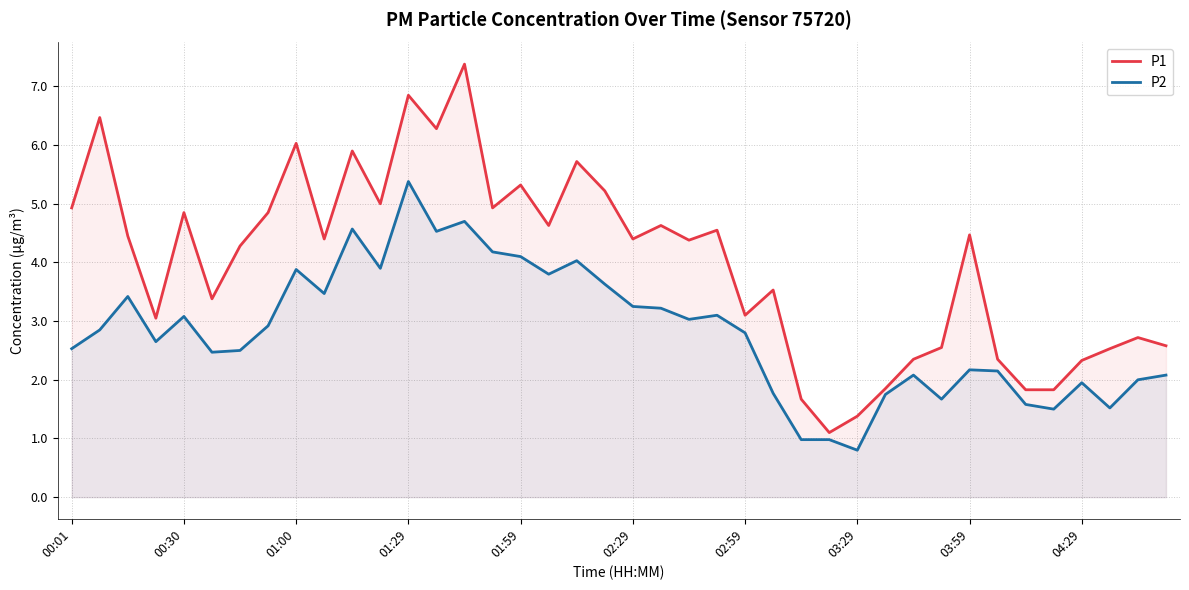

True or false: P2 has a value of 0.8 at 03:29.

True